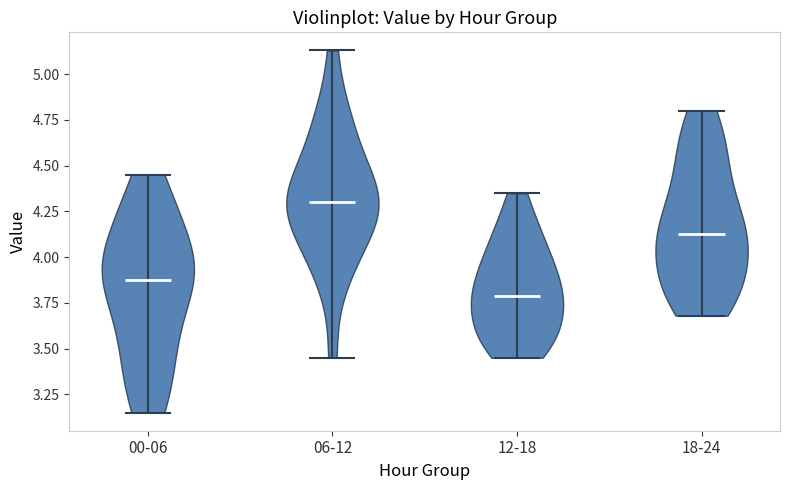

Which violin has the highest median line?

06-12